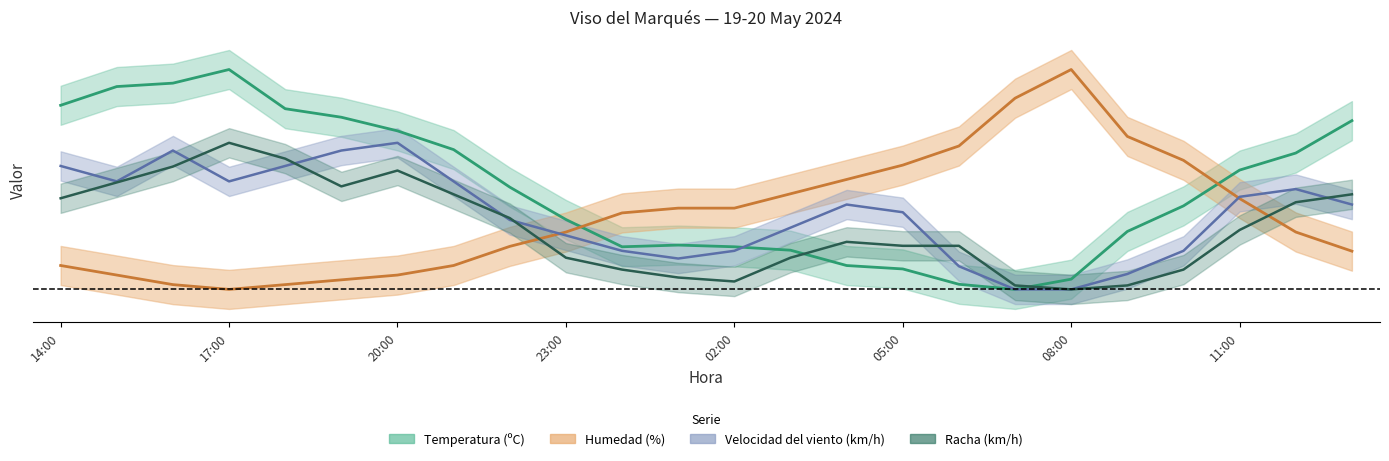

How many intersections are there between Temperatura (ºC) and Humedad (%)?

2